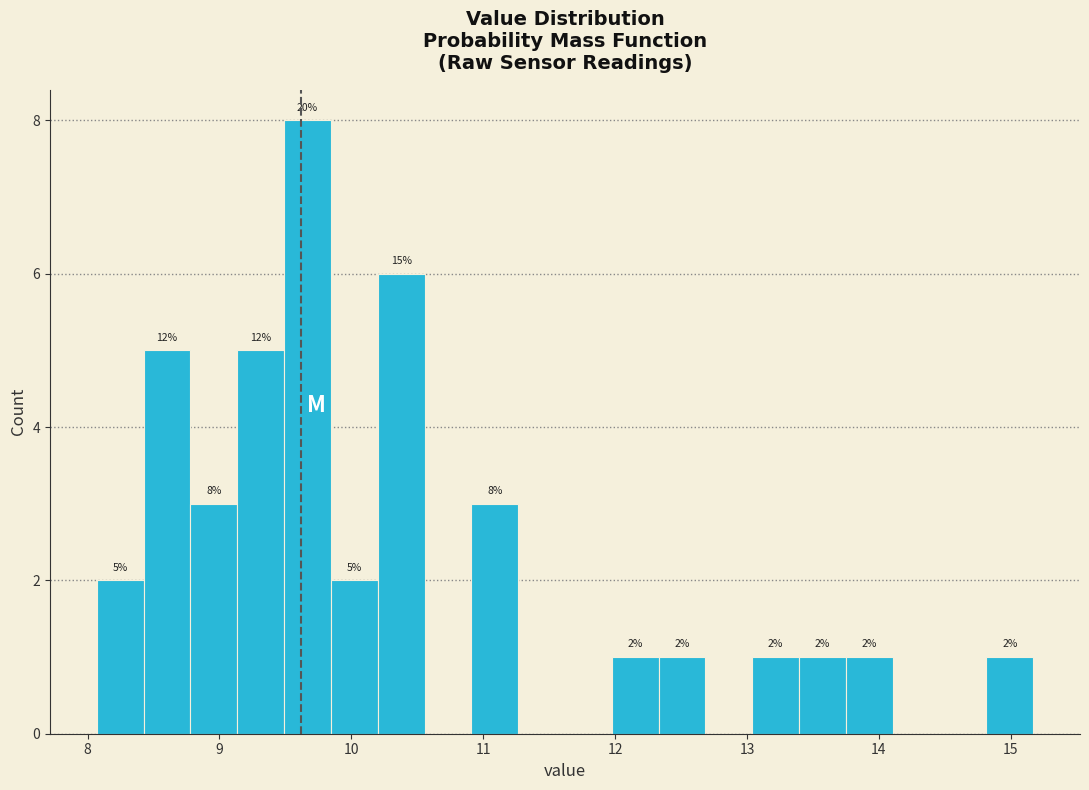

Read against the x-axis, roughly where is the centre of the tallest bar?

9.7